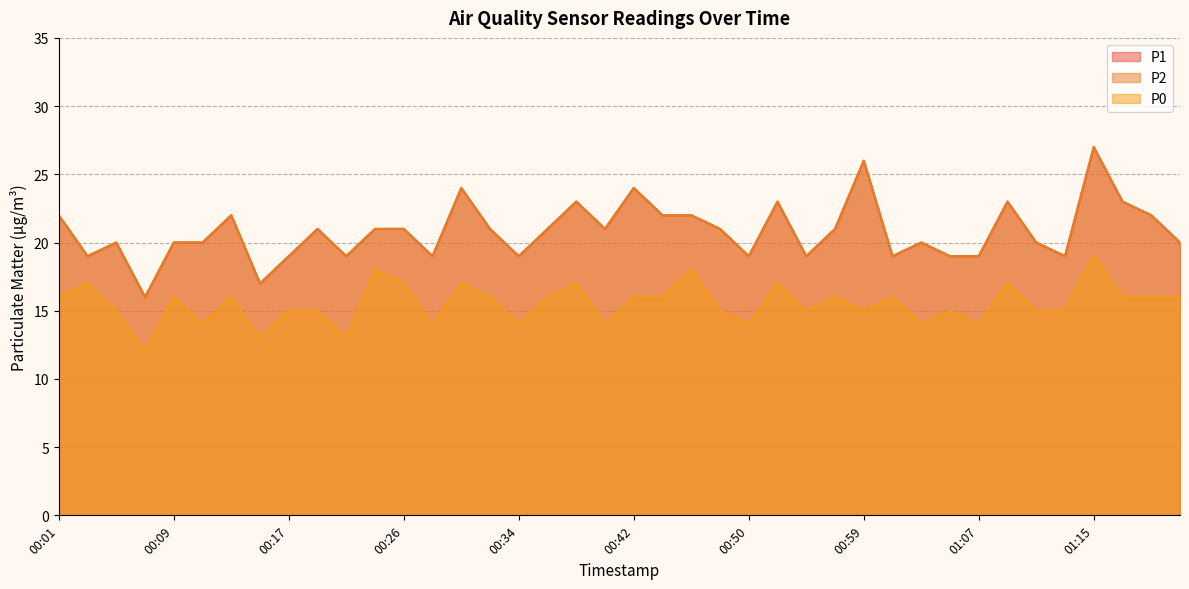

What is the maximum value for P0?

19